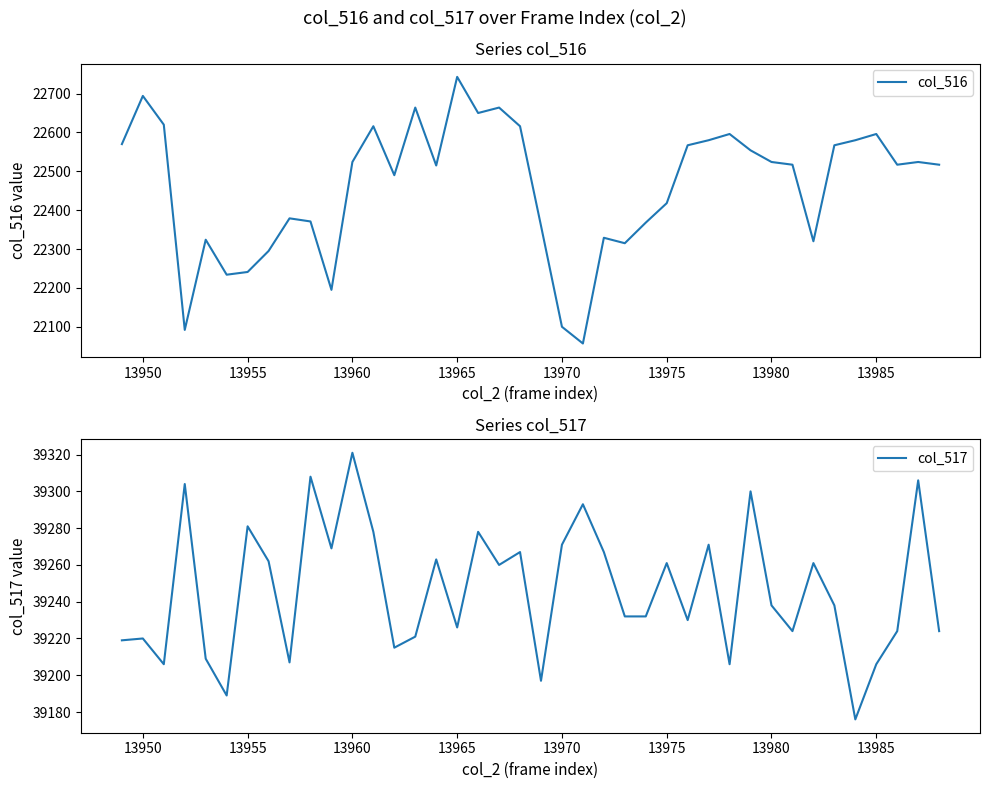

What is the minimum value for col_516?

22057